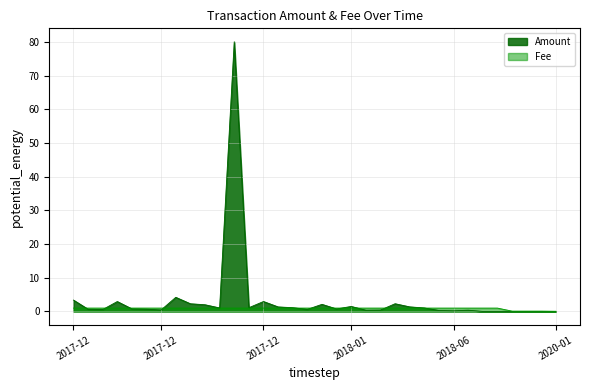

How many intersections are there between Amount and Fee?

11